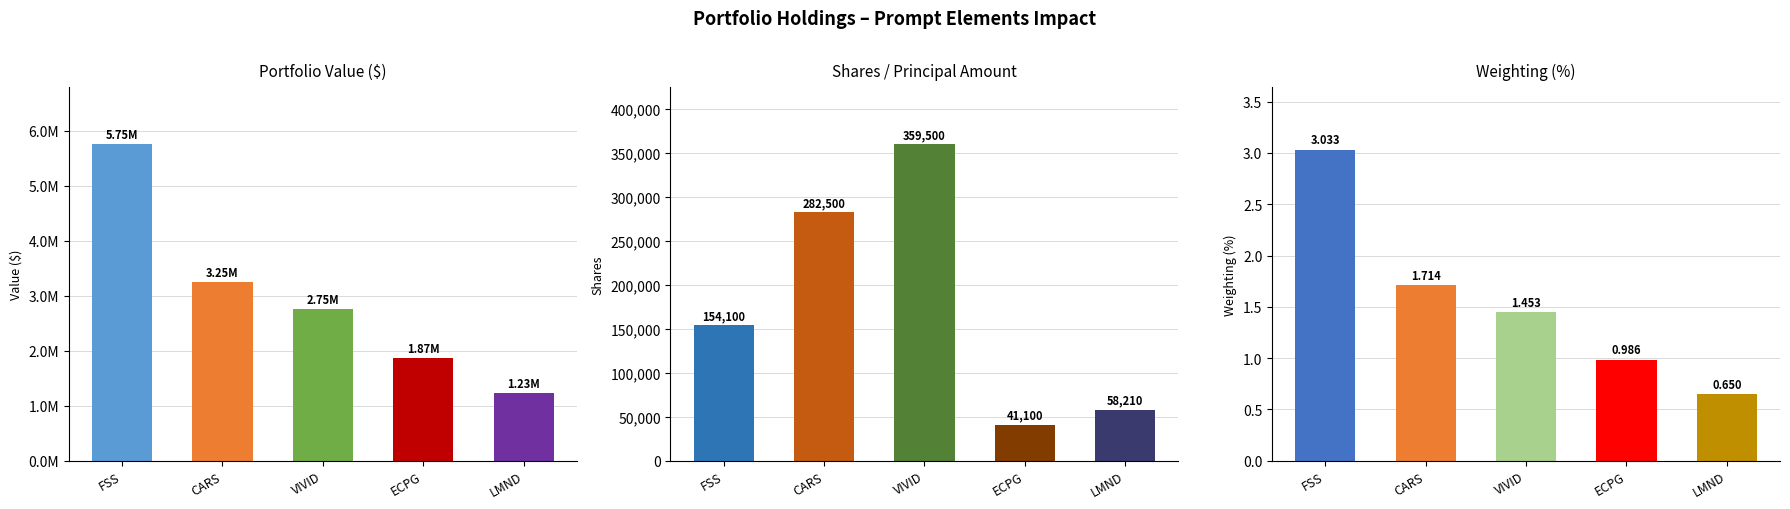

Count the number of categories in the chart.

5